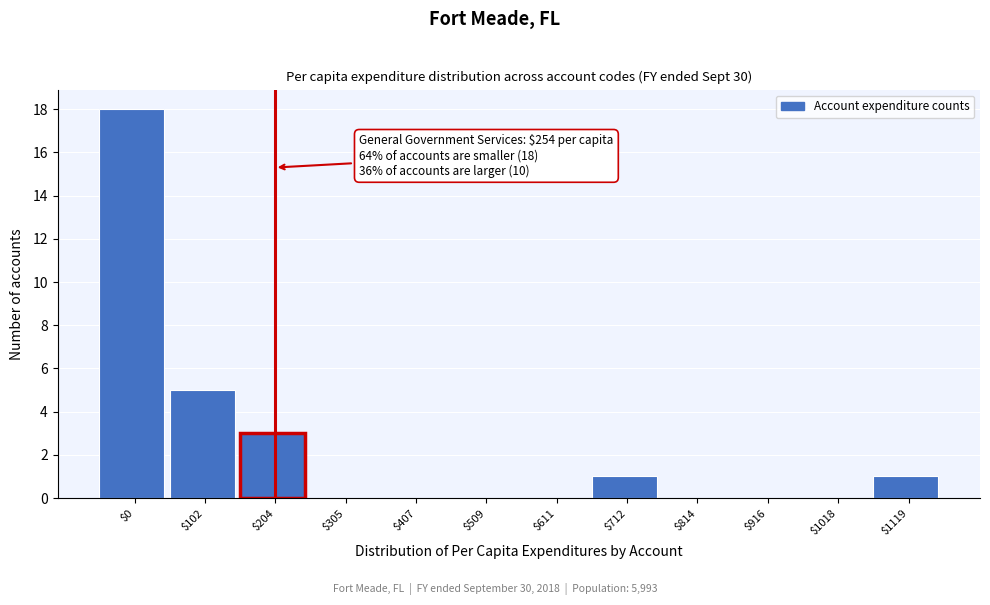

What is the maximum value shown in the chart?

18